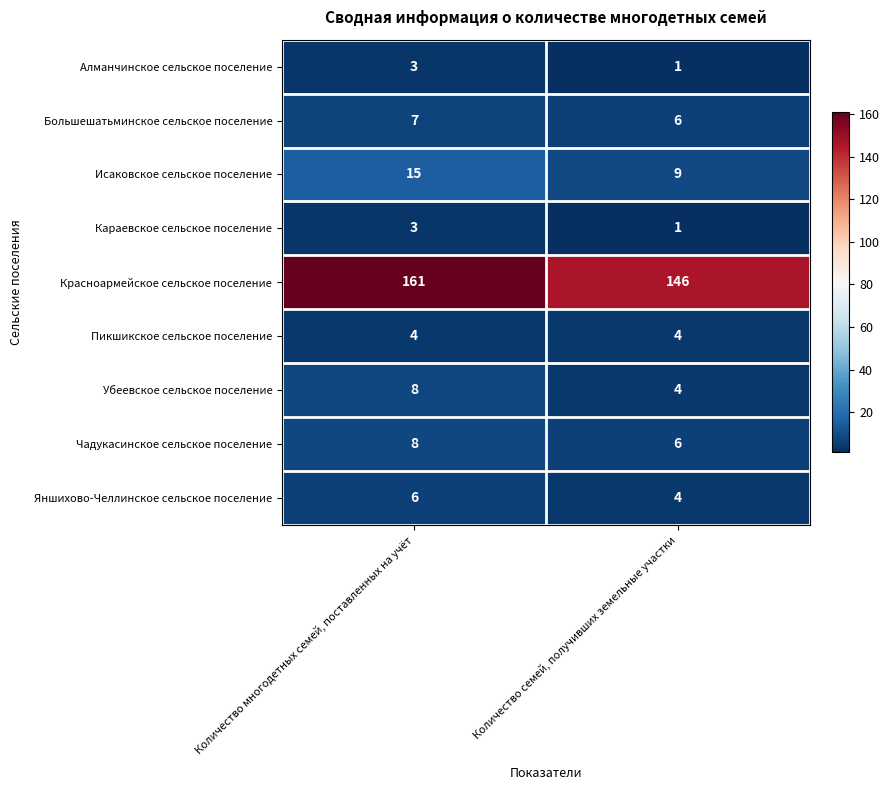

Read the Красноармейское сельское поселение value at Количество многодетных семей, поставленных на учёт, to the nearest 10.

160